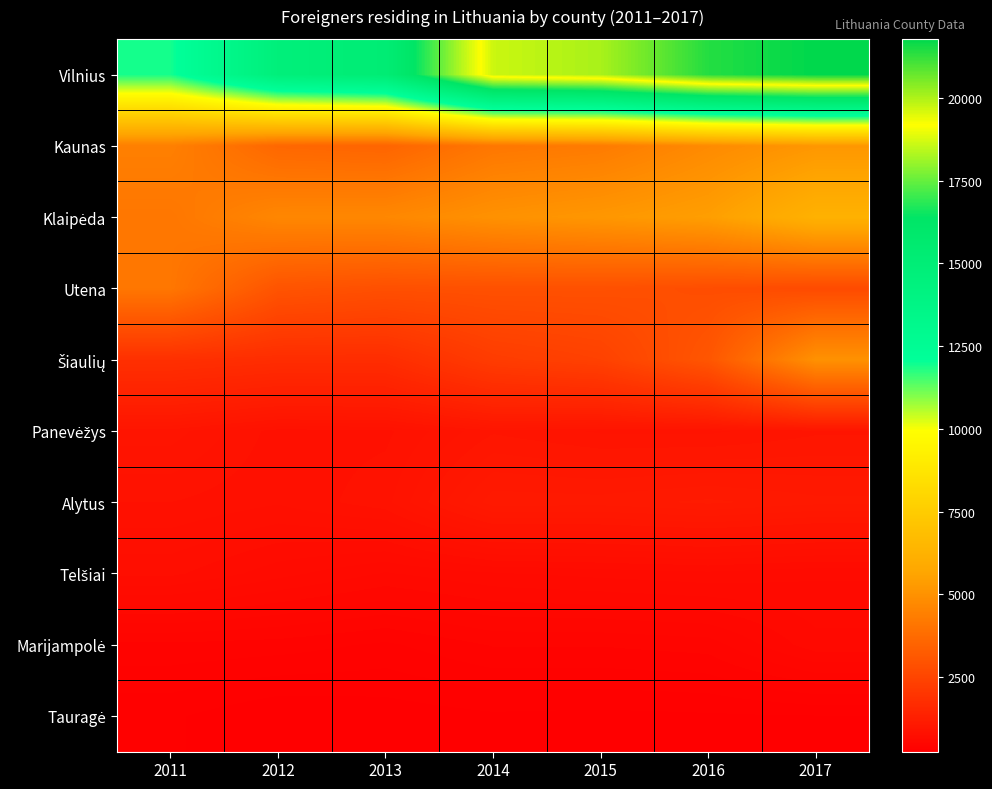

At how many categories does at least one series exceed 18369?

4